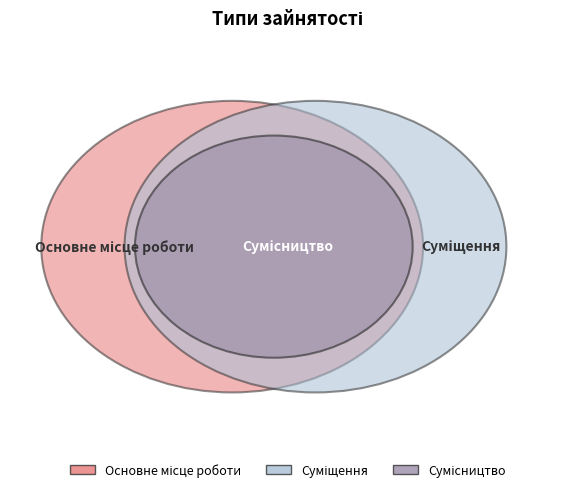

Rank the categories by value from lowest to highest.

Основне місце роботи, Суміщення, Сумісництво